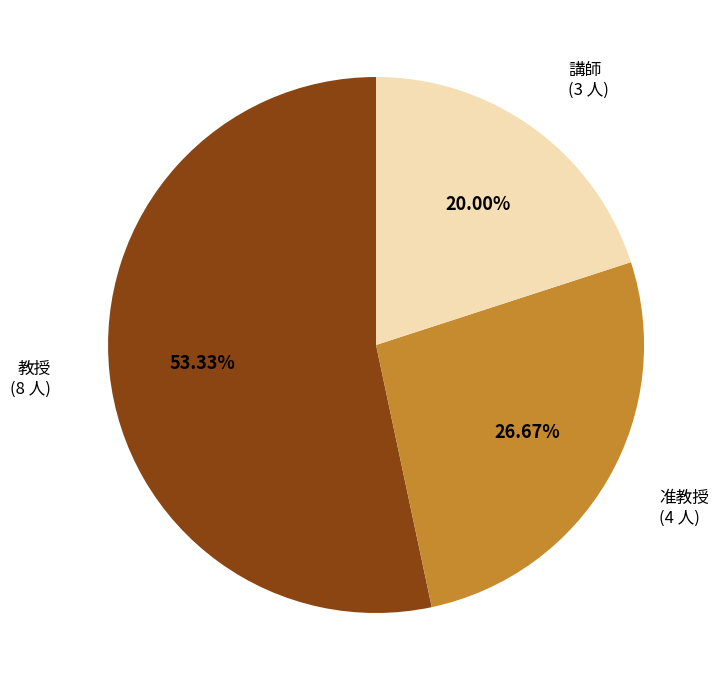

Is there any slice that represents more than half of the pie?

Yes